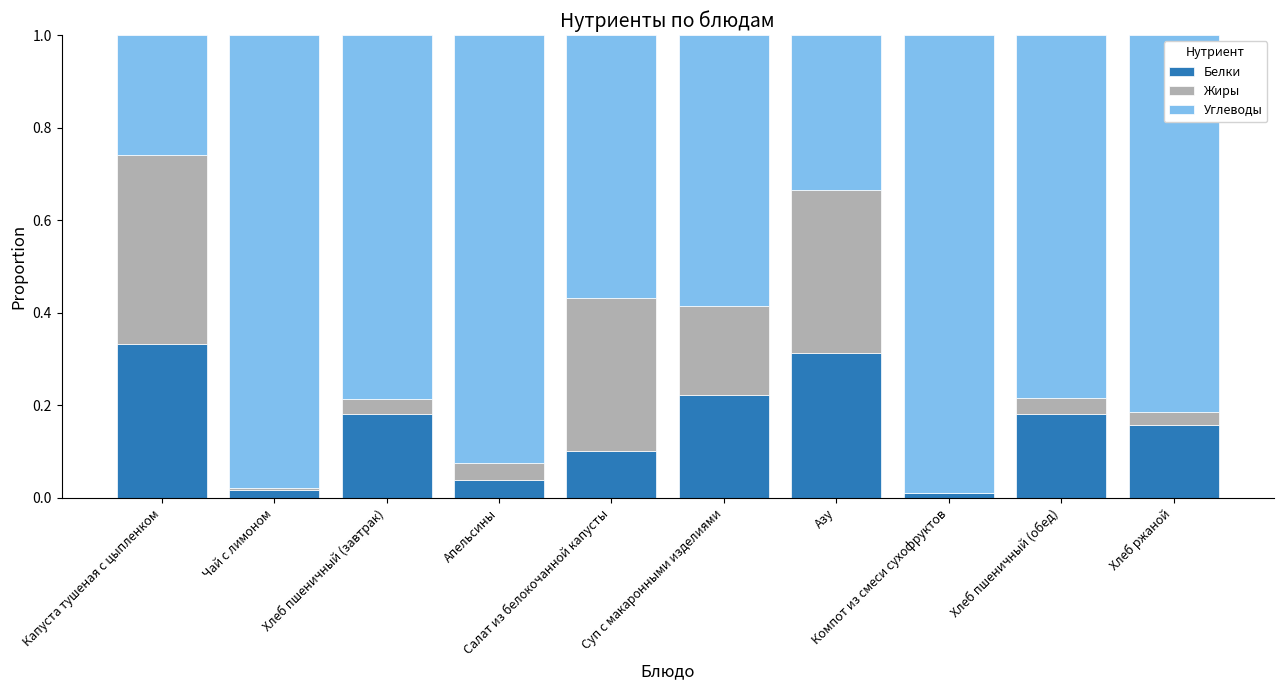

What is the difference between the Жиры values at Суп с макаронными изделиями and Салат из белокочанной капусты?

0.1